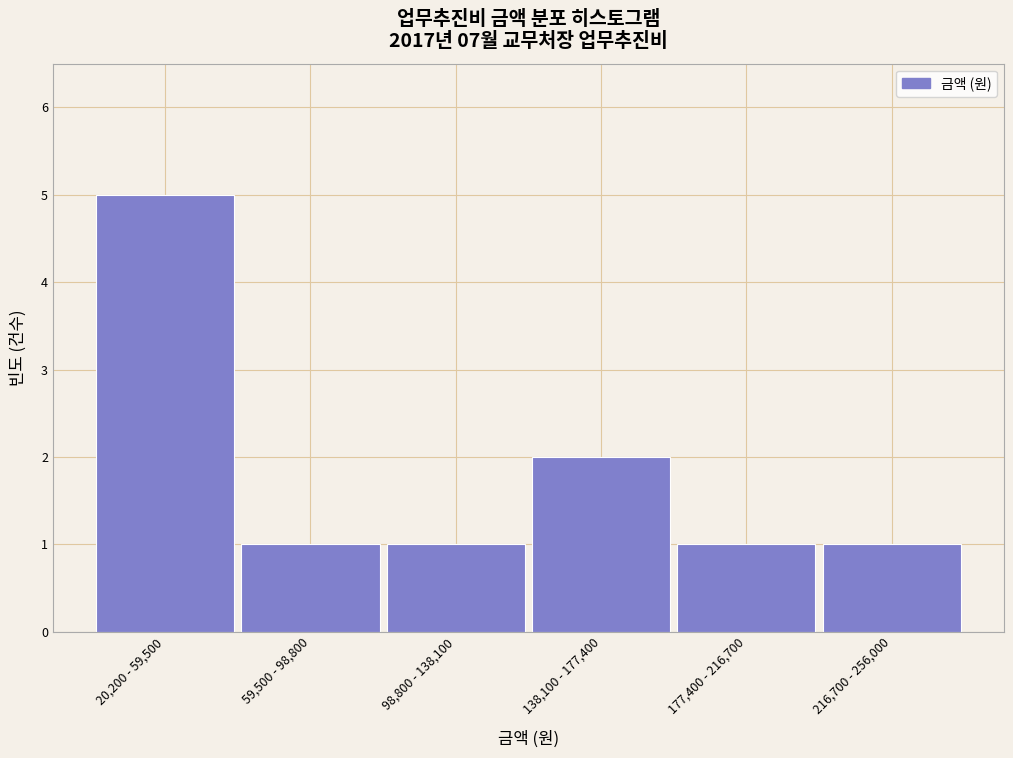

Reading right to left, transcribe all the data shown in this chart.

216,700 - 256,000=1	177,400 - 216,700=1	138,100 - 177,400=2	98,800 - 138,100=1	59,500 - 98,800=1	20,200 - 59,500=5